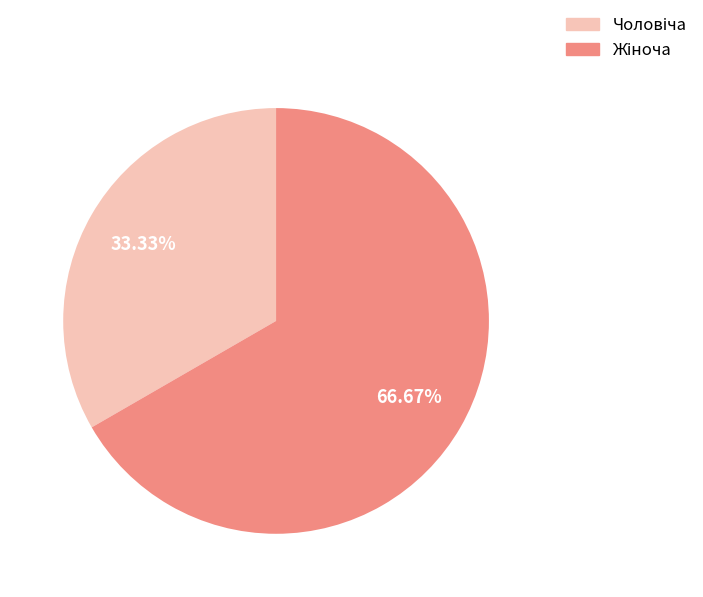

Is there a majority slice in this chart?

Yes